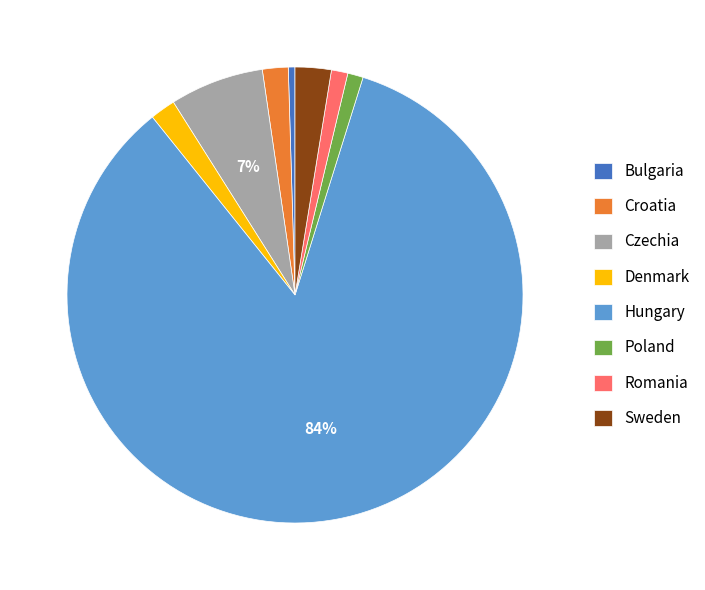

The Romania slice represents 1% of the pie. True or false?

True